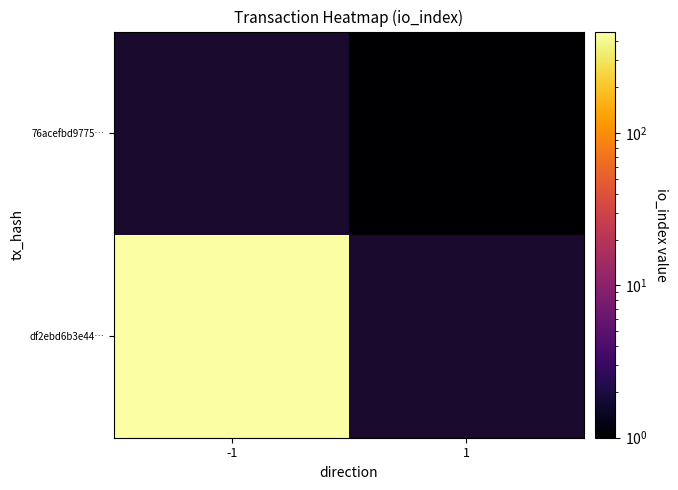

At which category is the sum across all series the highest?

-1